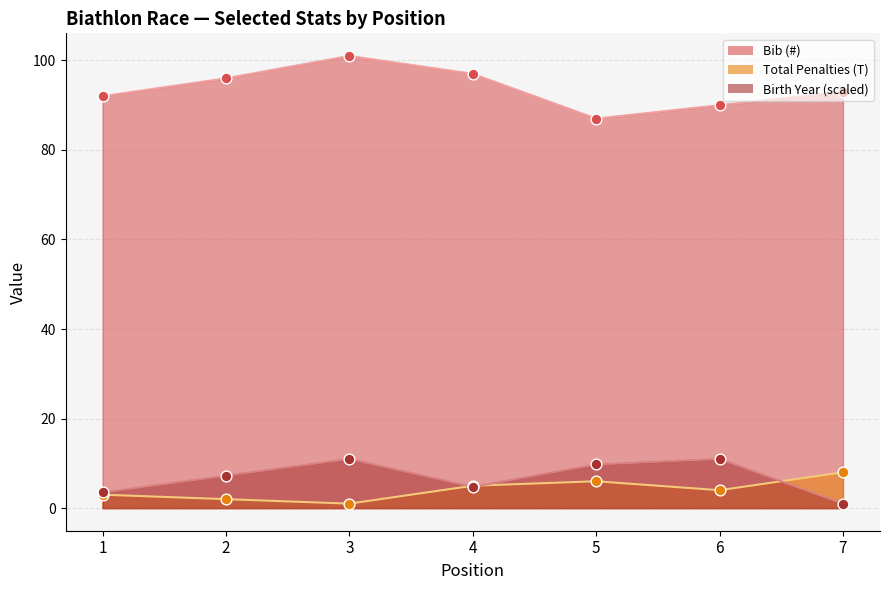

Which series has the widest spread of Y values?

Bib (#)